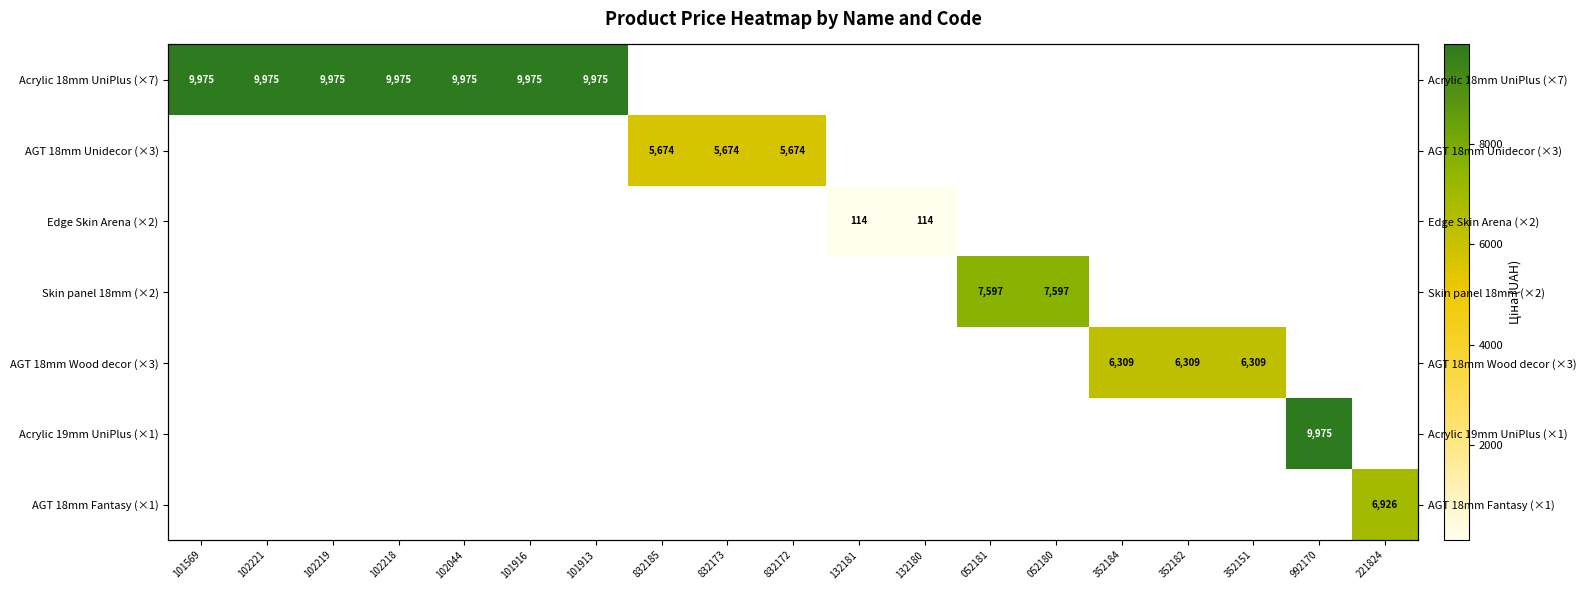

How many data points does each series have?

19